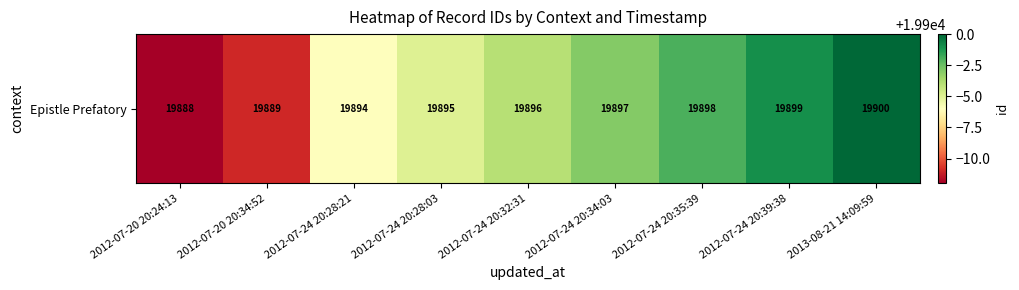

At which category does the chart reach its peak across all series?

2013-08-21 14:09:59